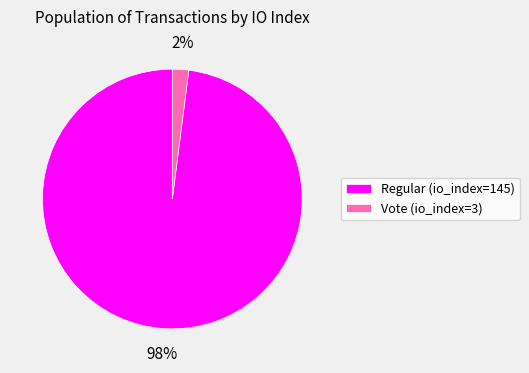

Does Vote (io_index=3) represent more than half of the total?

No